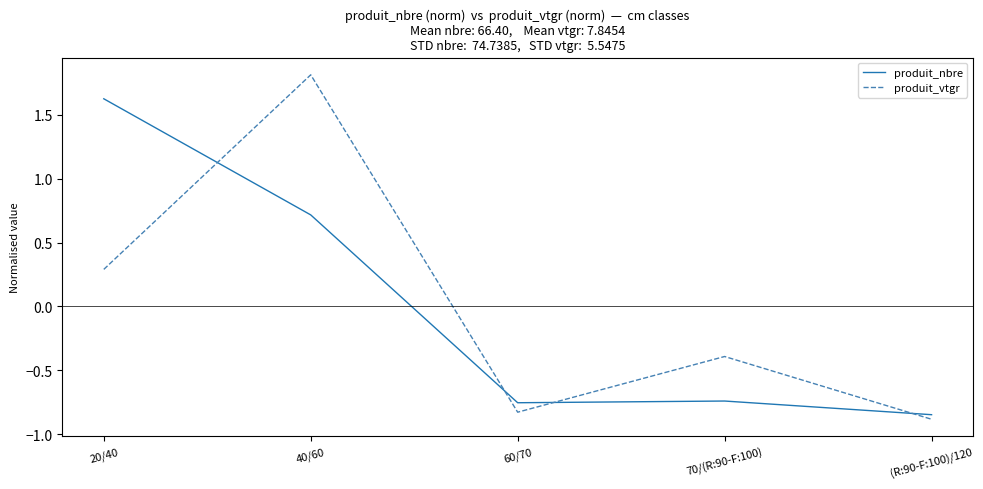

Where is the first local maximum for produit_nbre?

70/(R:90-F:100)